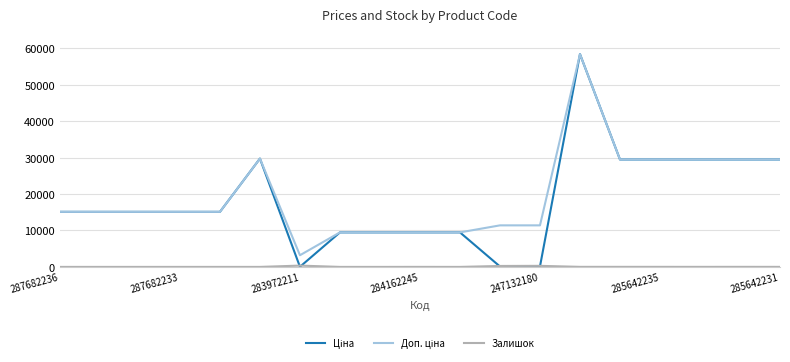

What is the maximum value shown in the chart?

58426.5